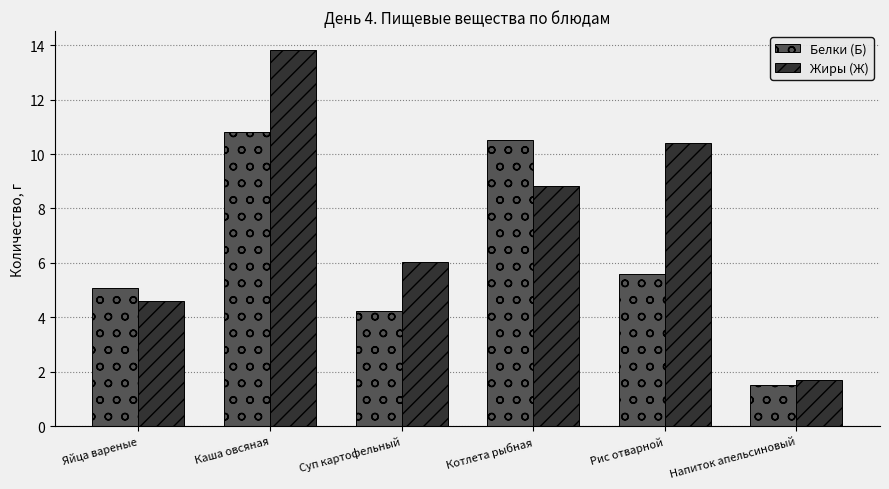

What is the total value across all series at Напиток апельсиновый?

3.2